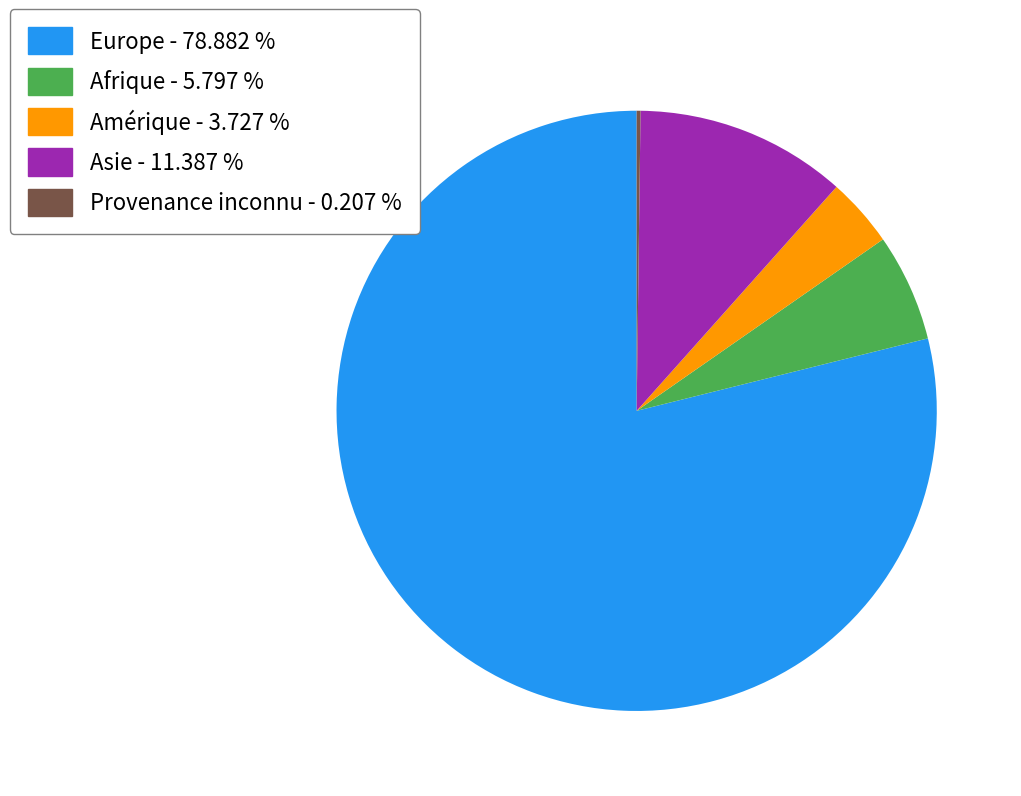

Which slice is the largest?

Europe - 78.882 %